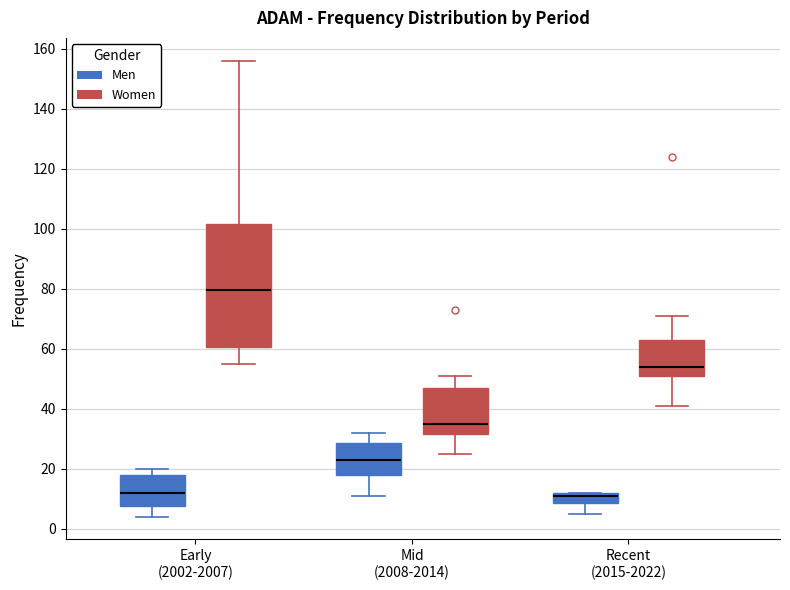

Which box's median line is the highest?

Early (2002-2007) (Women)